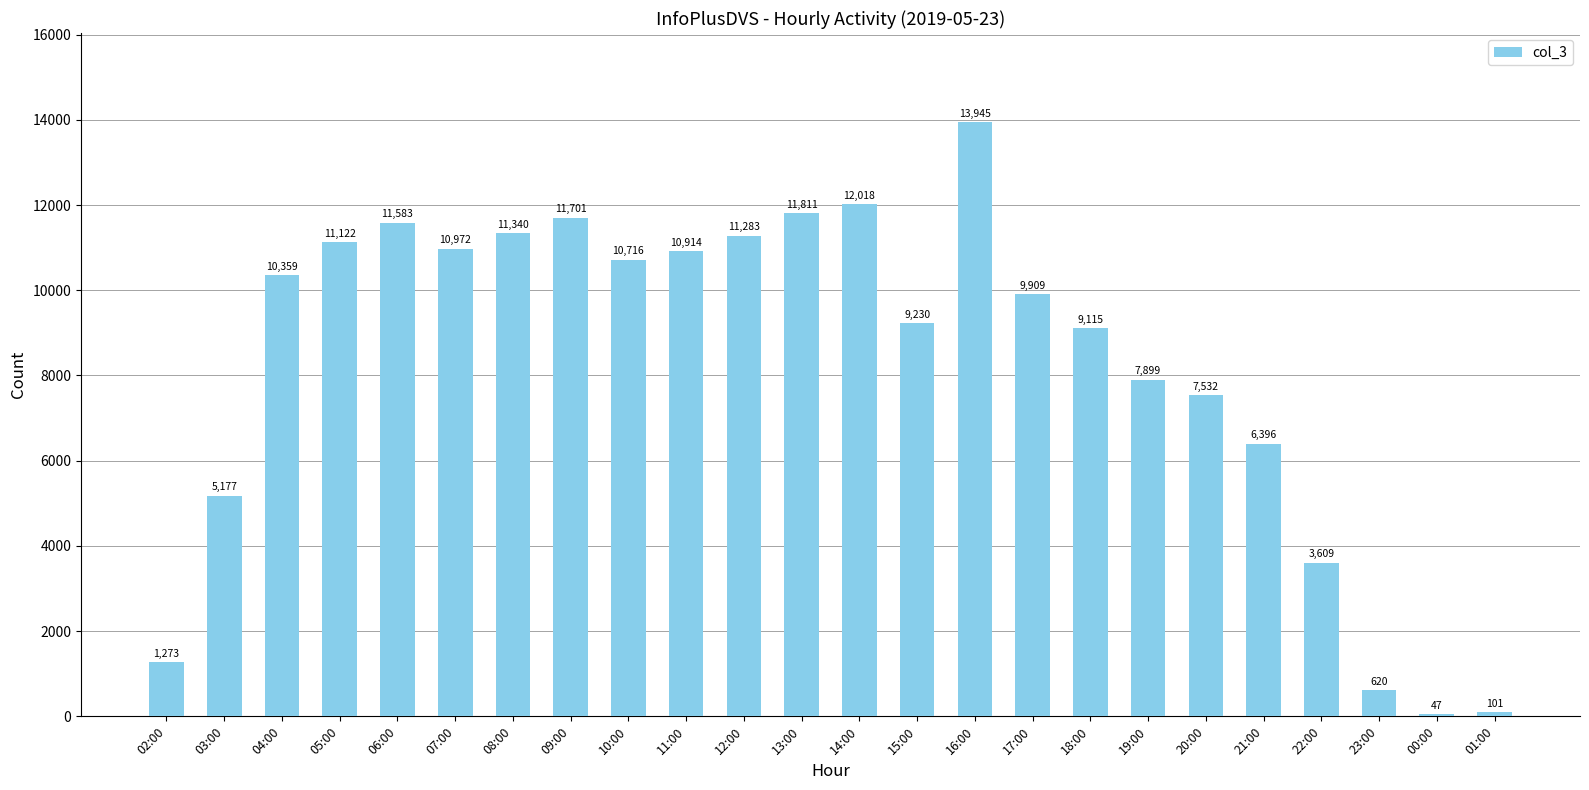

Which has a higher value, 05:00 or 07:00?

05:00